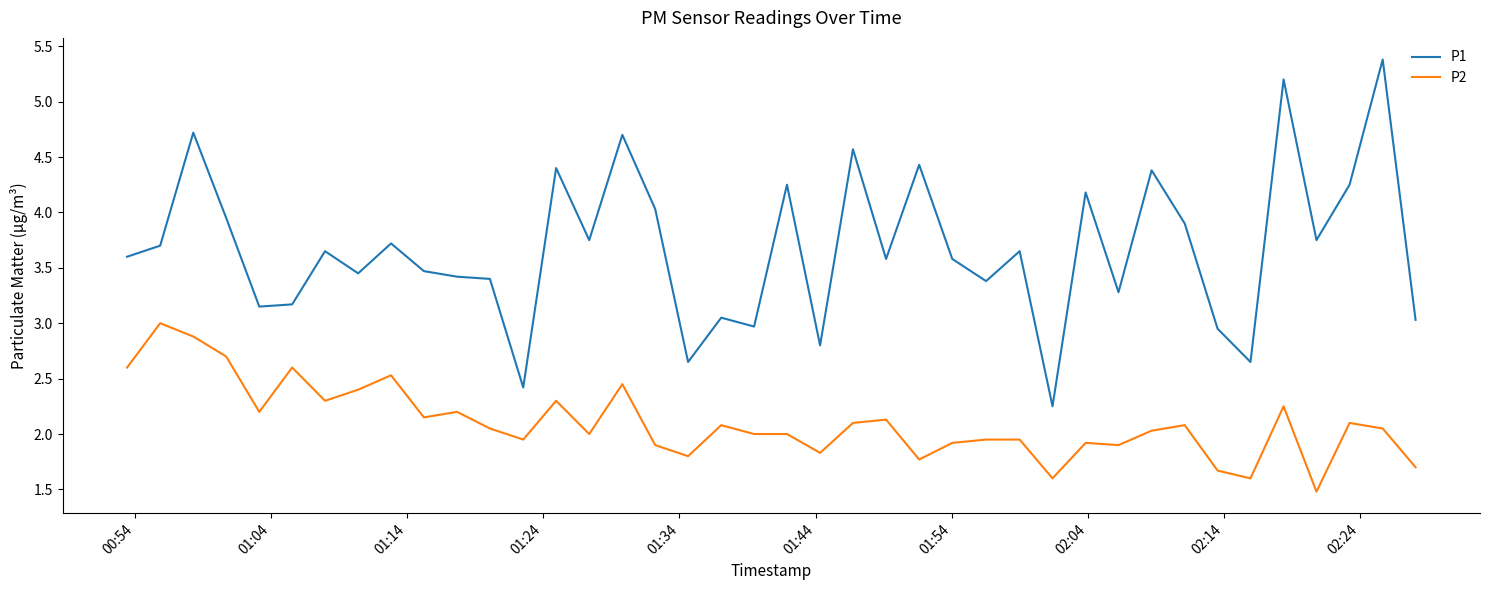

True or false: P1 and P2 cross at least once.

False